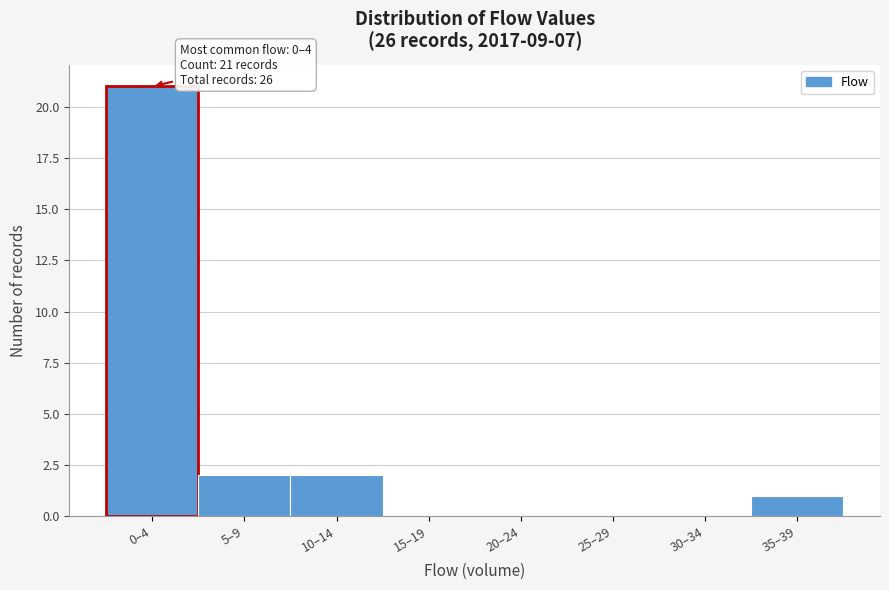

Reading left to right, list all the values displayed in this chart.

0–4=21	5–9=2	10–14=2	15–19=0	20–24=0	25–29=0	30–34=0	35–39=1